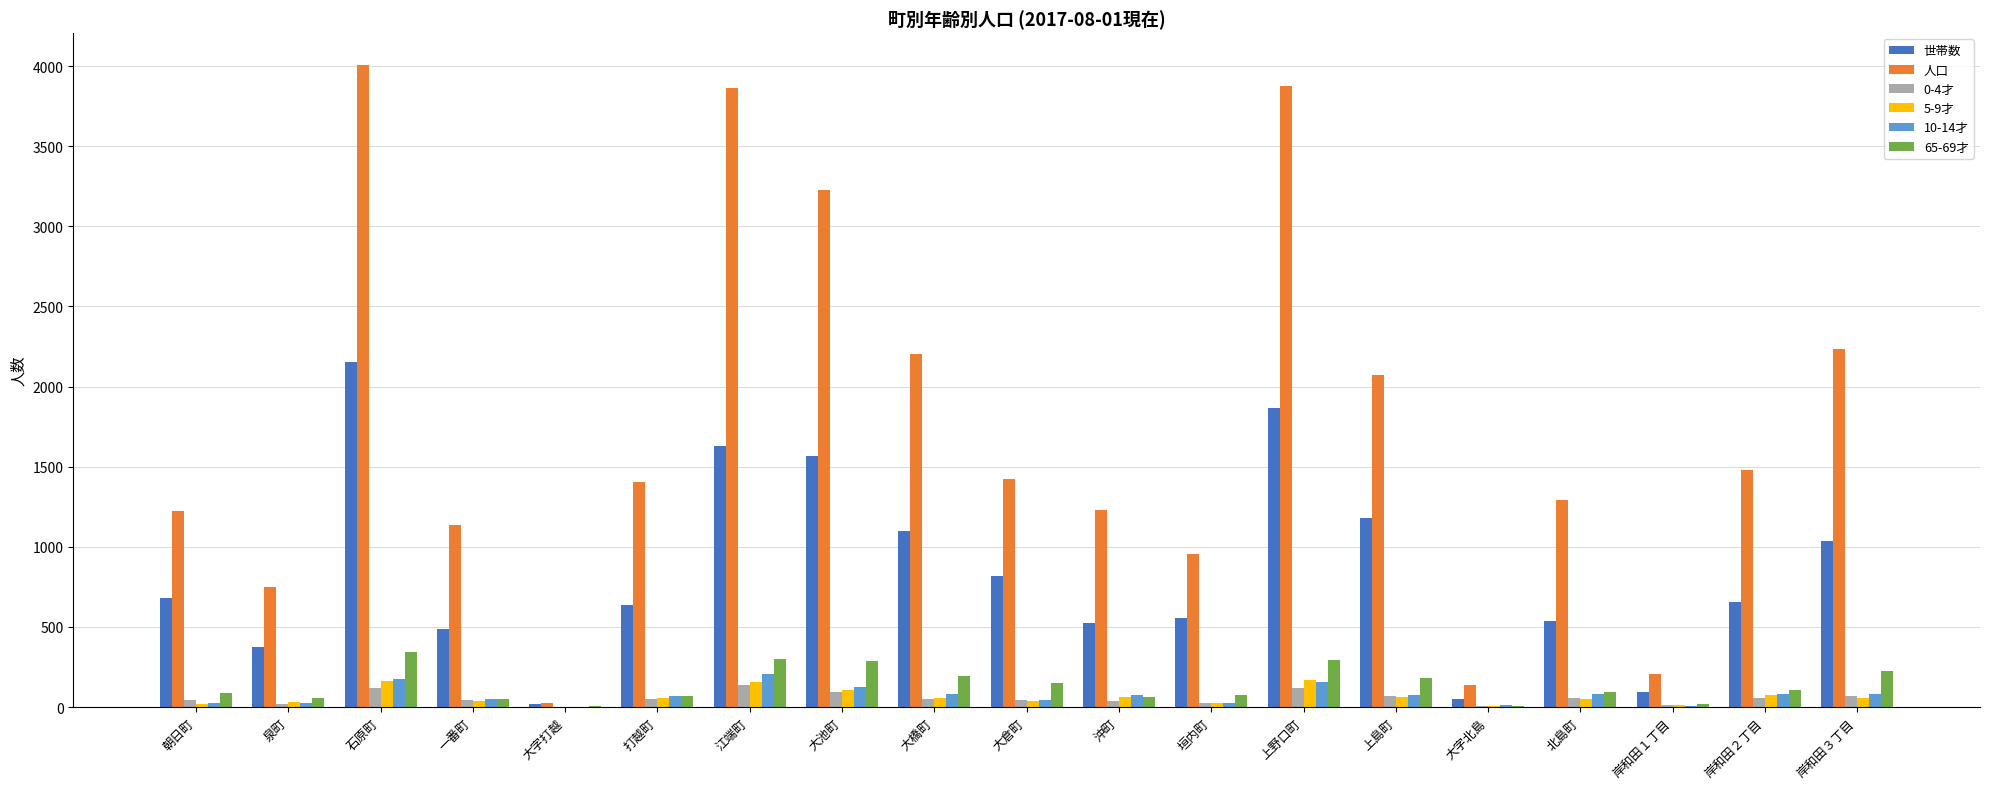

The value of 世帯数 at 岸和田１丁目 is 94. True or false?

True